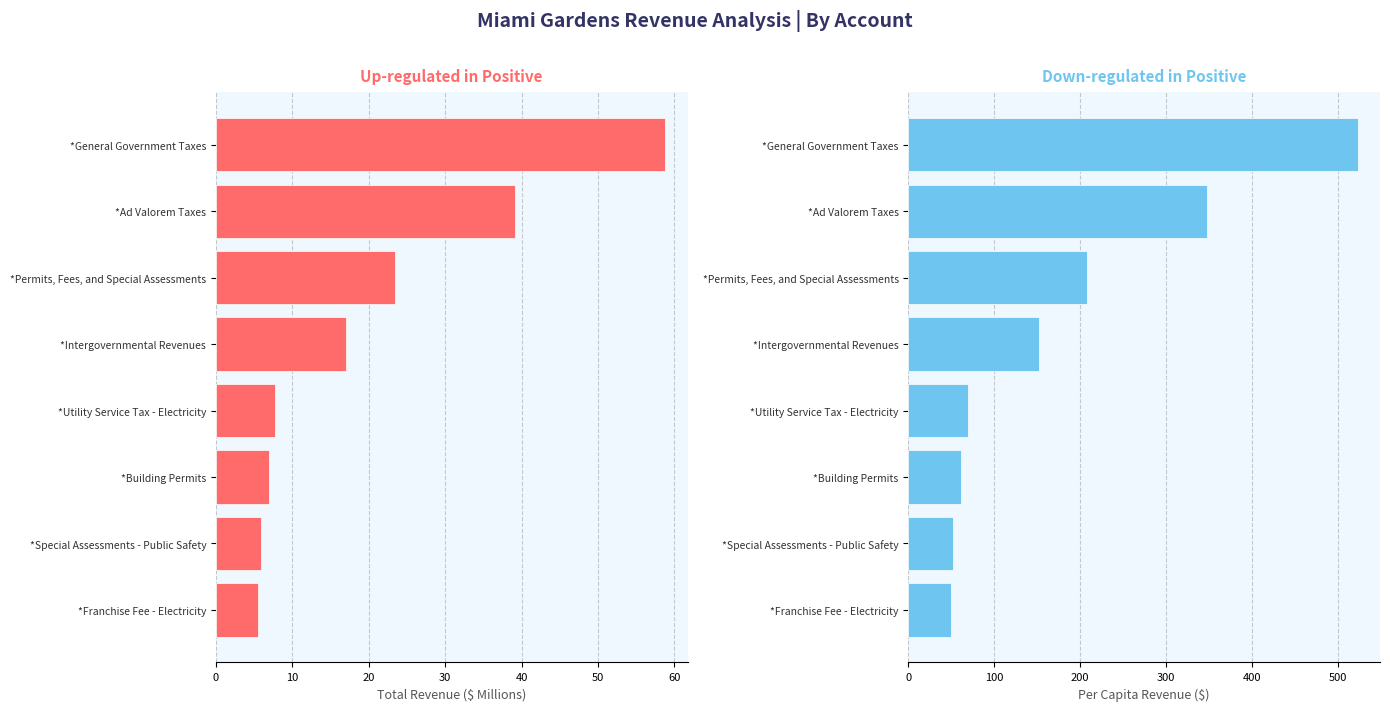

Are the bars grouped side by side (vs. stacked)?

Yes